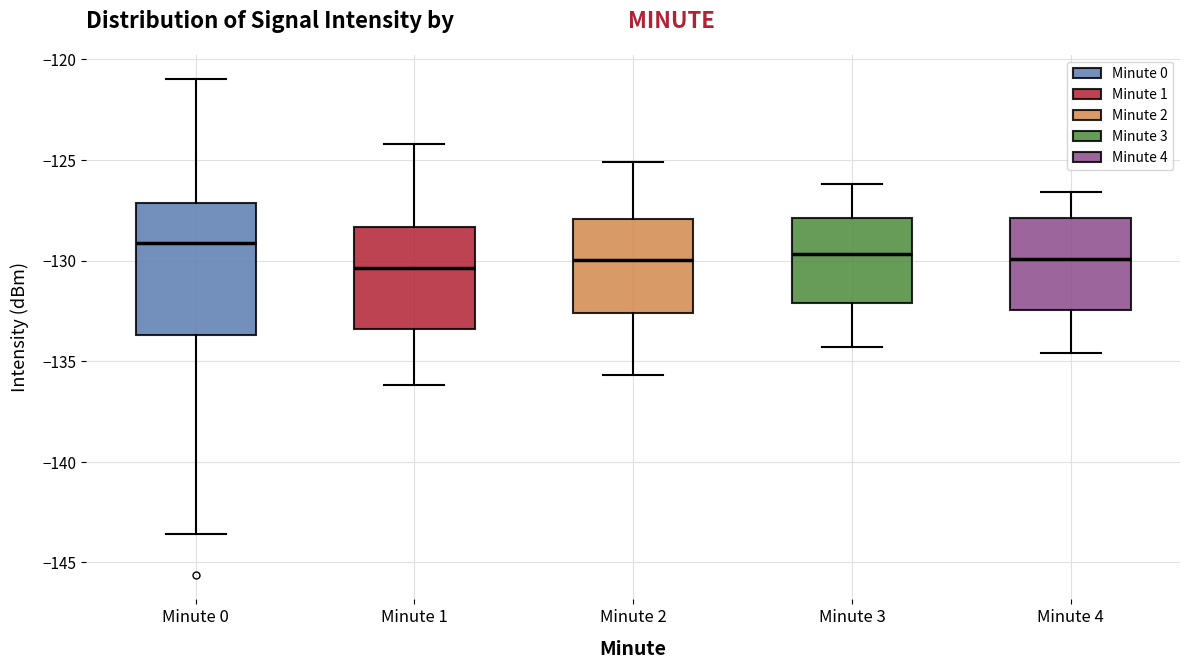

Reading left to right, transcribe this box plot: for each box, give where its median line is, the range the box spans, and where its two whiskers end, as read against the y-axis. The values are not printed on the chart, so give them approximately, as read against the axis.

Minute 0: median -129.0, box -133.5 to -127.0, whiskers -143.5 to -121.0
Minute 1: median -130.5, box -133.5 to -128.5, whiskers -136.0 to -124.0
Minute 2: median -130.0, box -132.5 to -128.0, whiskers -135.5 to -125.0
Minute 3: median -129.5, box -132.0 to -128.0, whiskers -134.5 to -126.0
Minute 4: median -130.0, box -132.5 to -128.0, whiskers -134.5 to -126.5